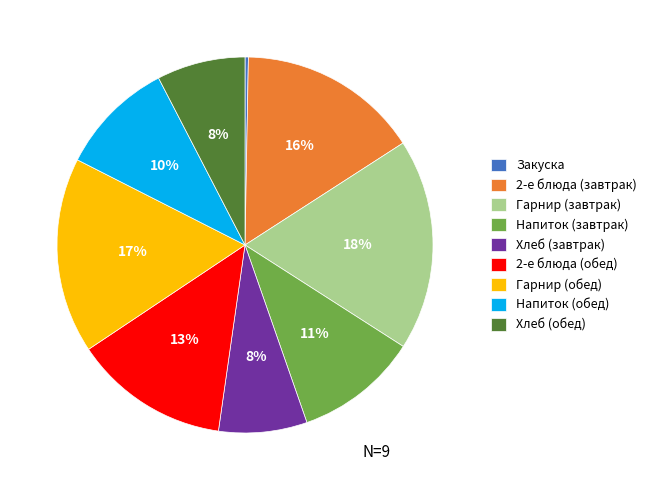

Which category has the smallest portion of the pie?

Закуска